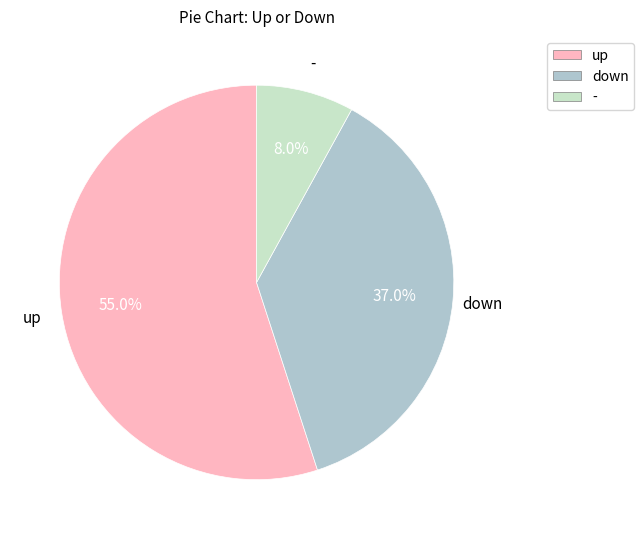

How many slices are in this pie chart?

3